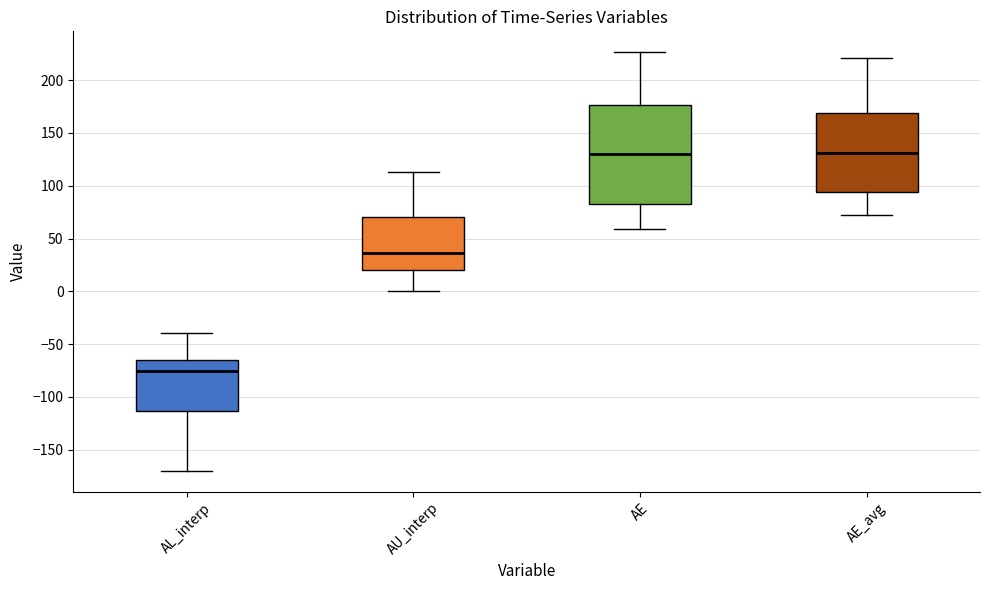

Where does the median line of the box for AL_interp sit on the y-axis? The values are not printed on the chart, so give them approximately, as read against the axis.

-75